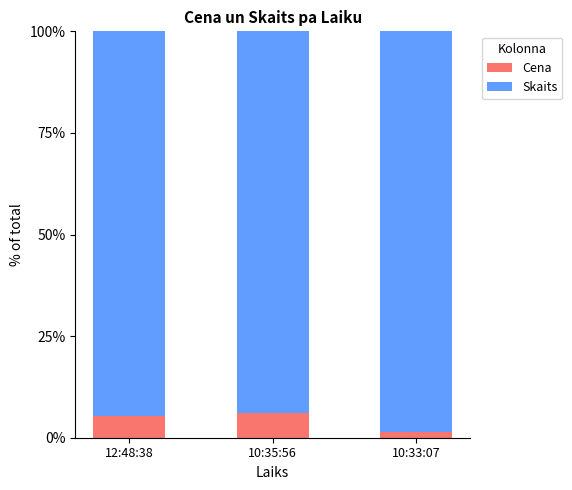

What is the maximum value for Cena?

6.1